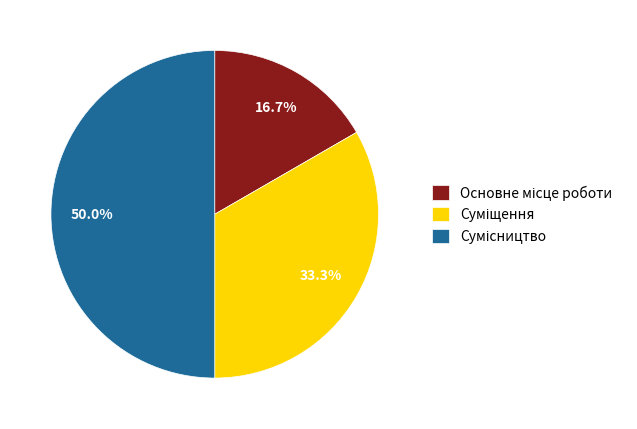

Which category has the biggest portion of the pie?

Сумісництво